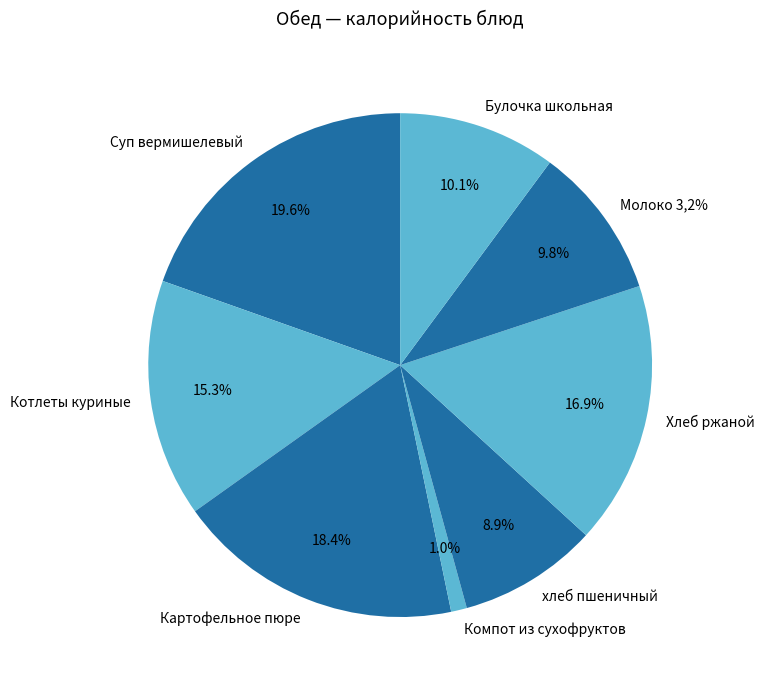

Does any single category account for the majority?

No